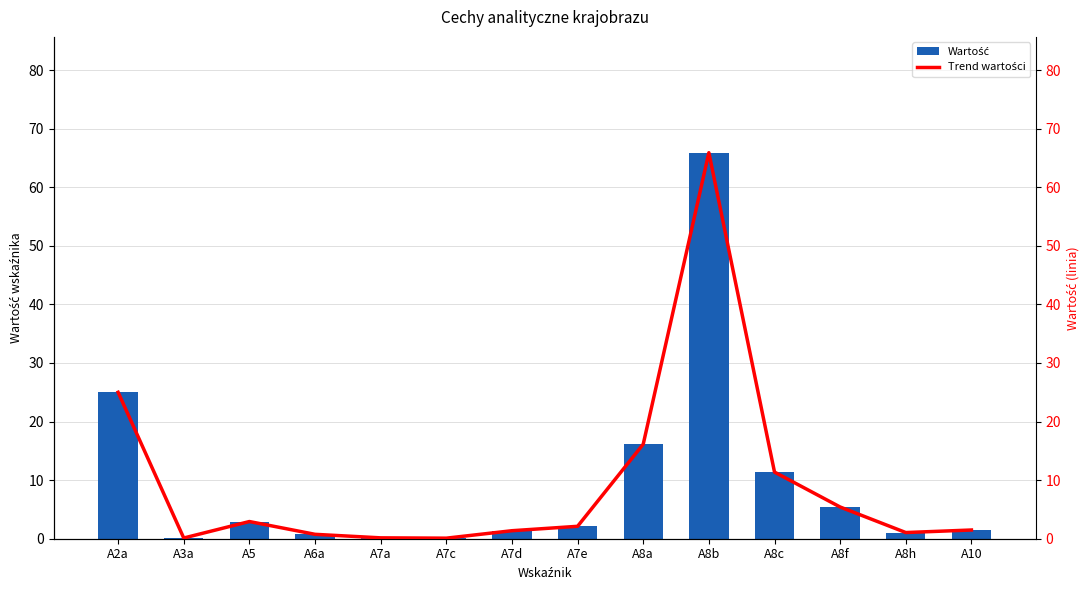

Is it true that Trend wartości equals 2.9 at A7e?

False